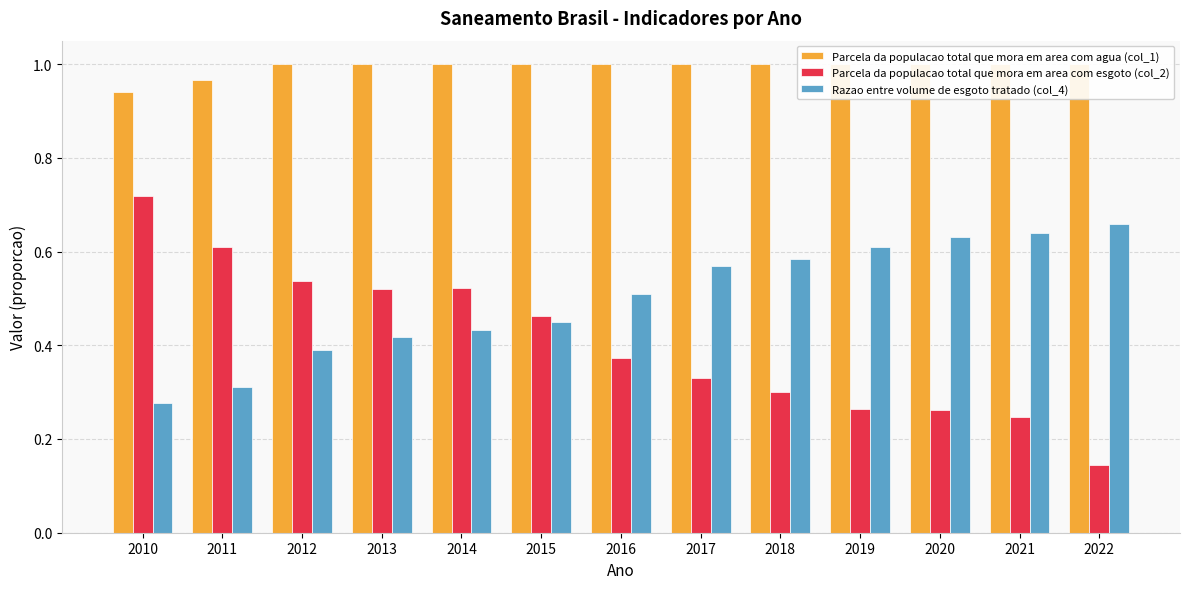

Rank the series by their average value, from lowest to highest.

Parcela da populacao total que mora em area com esgoto (col_2), Razao entre volume de esgoto tratado (col_4), Parcela da populacao total que mora em area com agua (col_1)